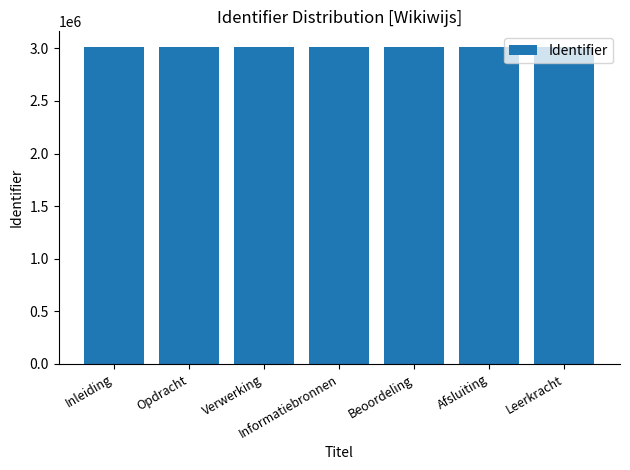

Read the value at Verwerking.

3011491